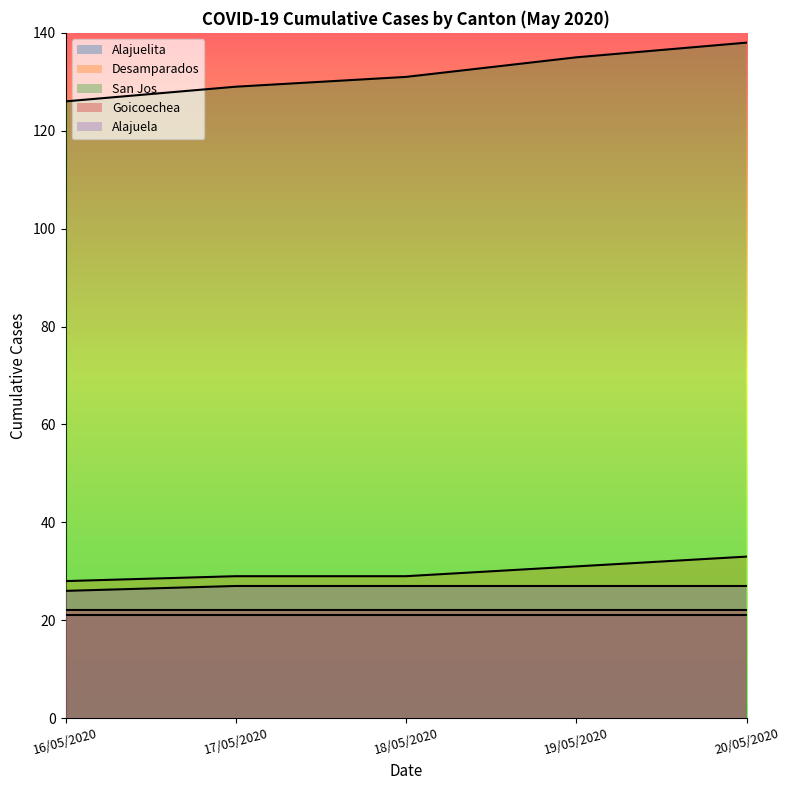

True or false: Desamparados has a value of 15 at 19/05/2020.

False